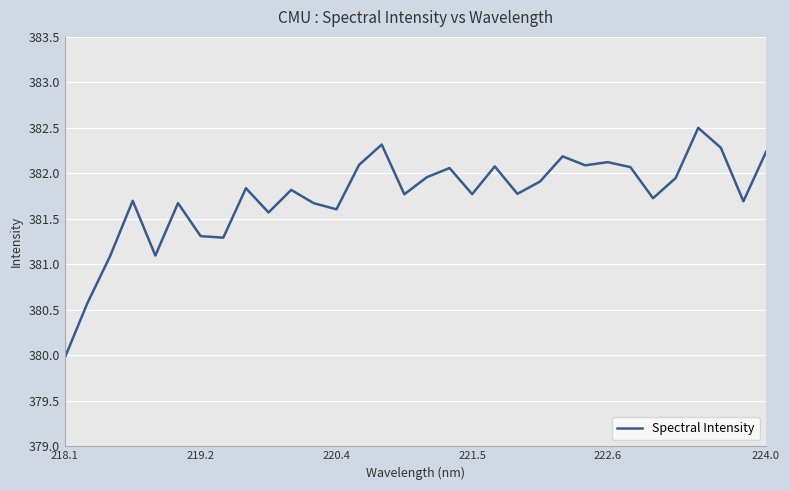

What is the greatest value displayed?

382.5